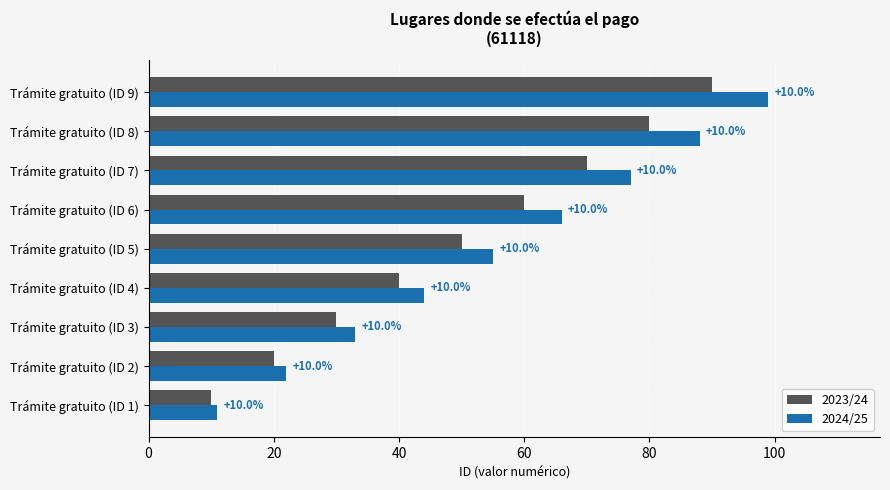

What is the difference between the maximum and second lowest values in the 2024/25 series?

77